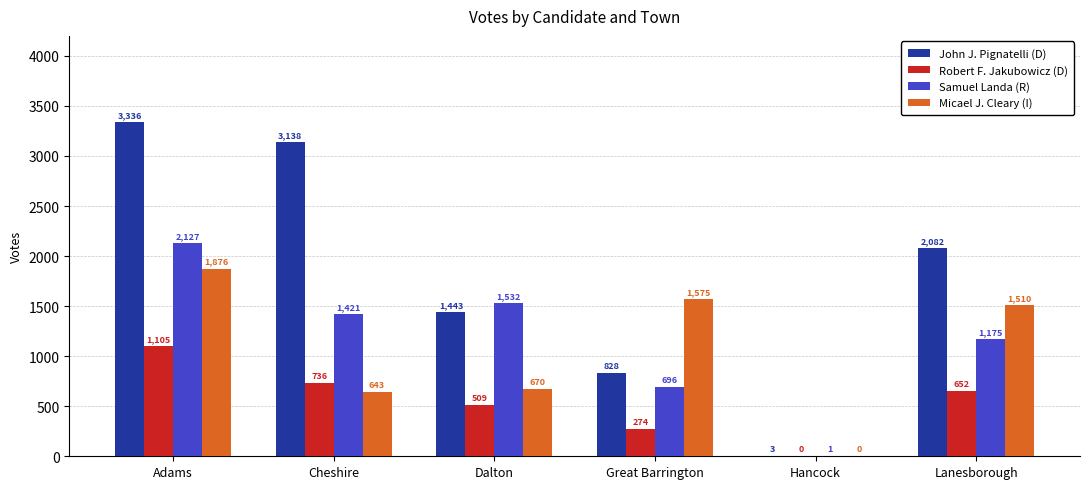

Where is Micael J. Cleary (I) nearest to the value 938?

Dalton